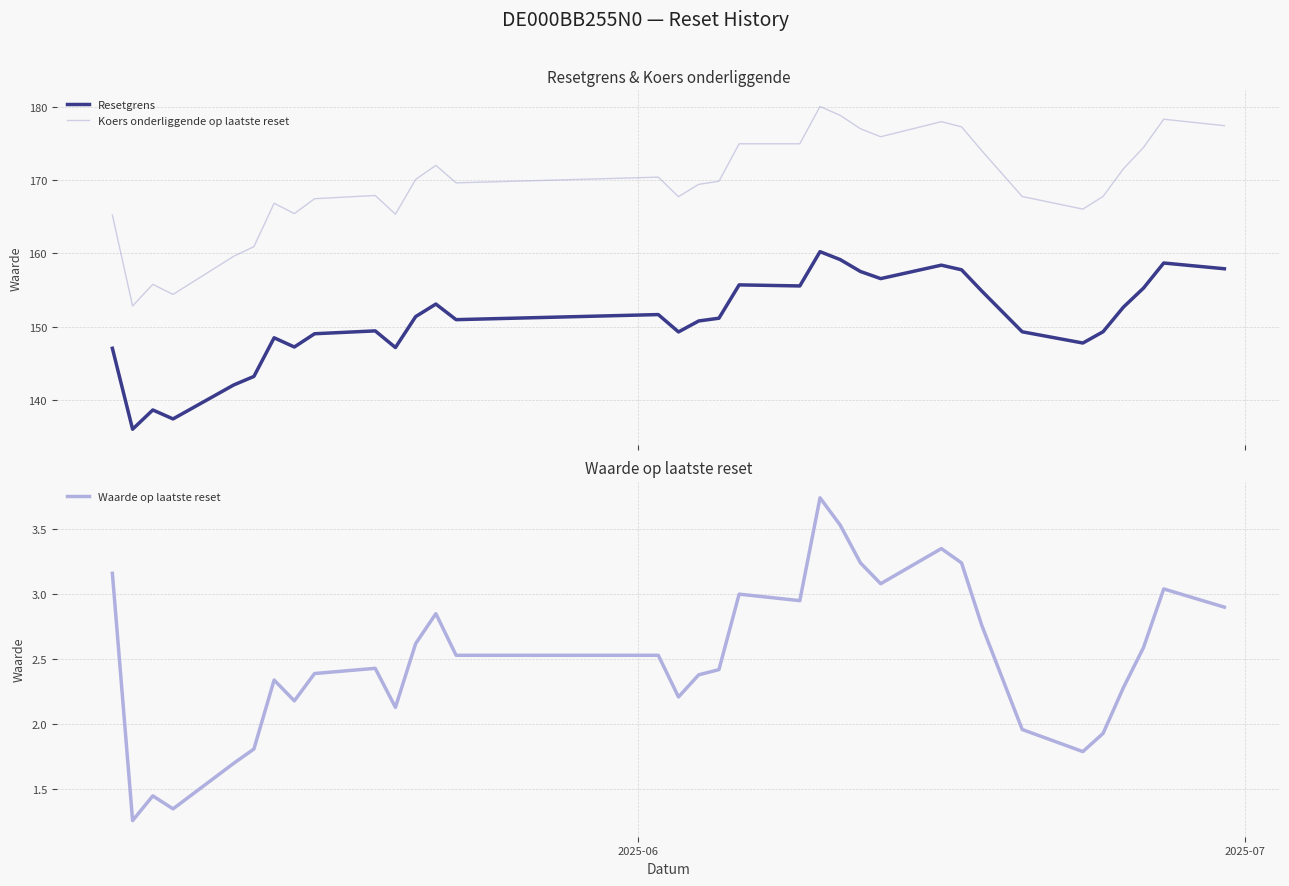

True or false: Koers onderliggende op laatste reset and Resetgrens intersect in this chart.

False